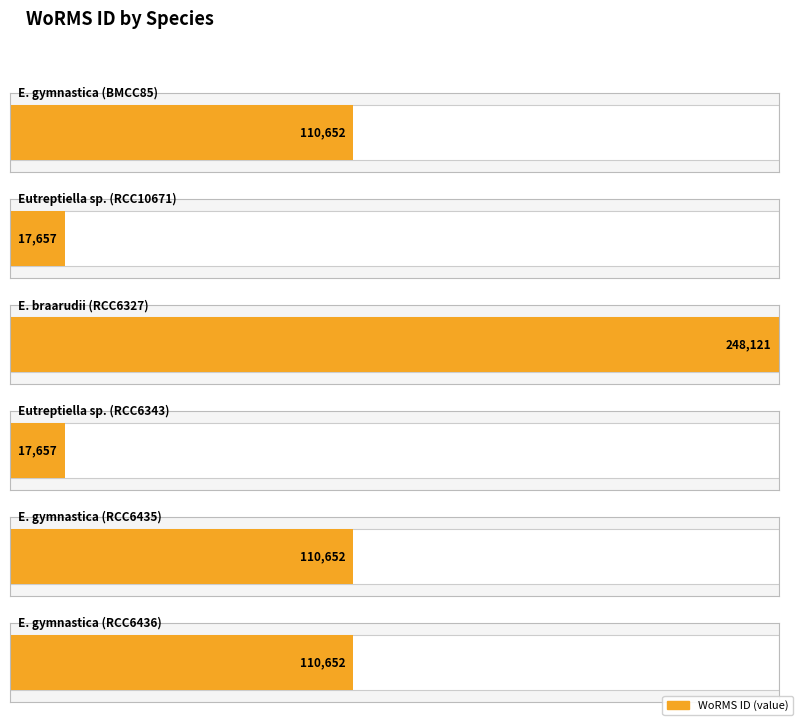

What position from the left is Eutreptiella braarudii (RCC6327)?

3